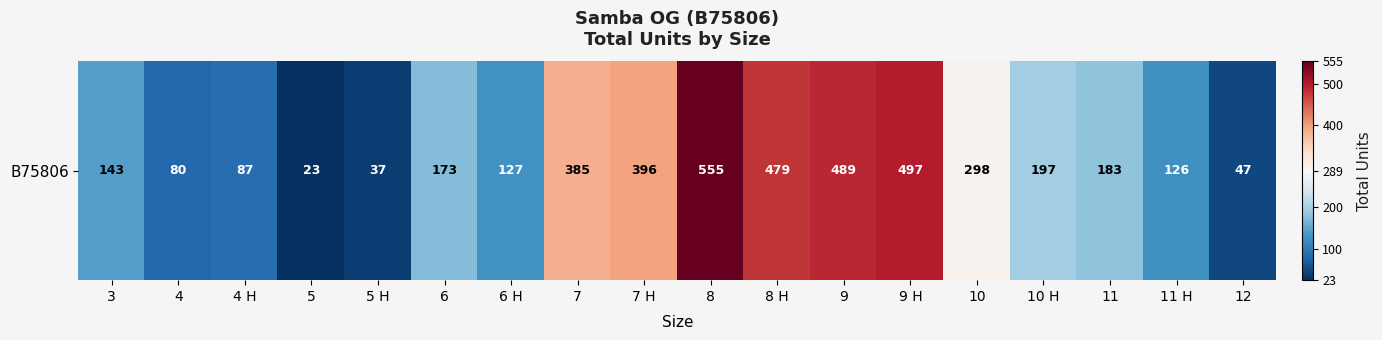

Where is the data nearest to the value 289?

10